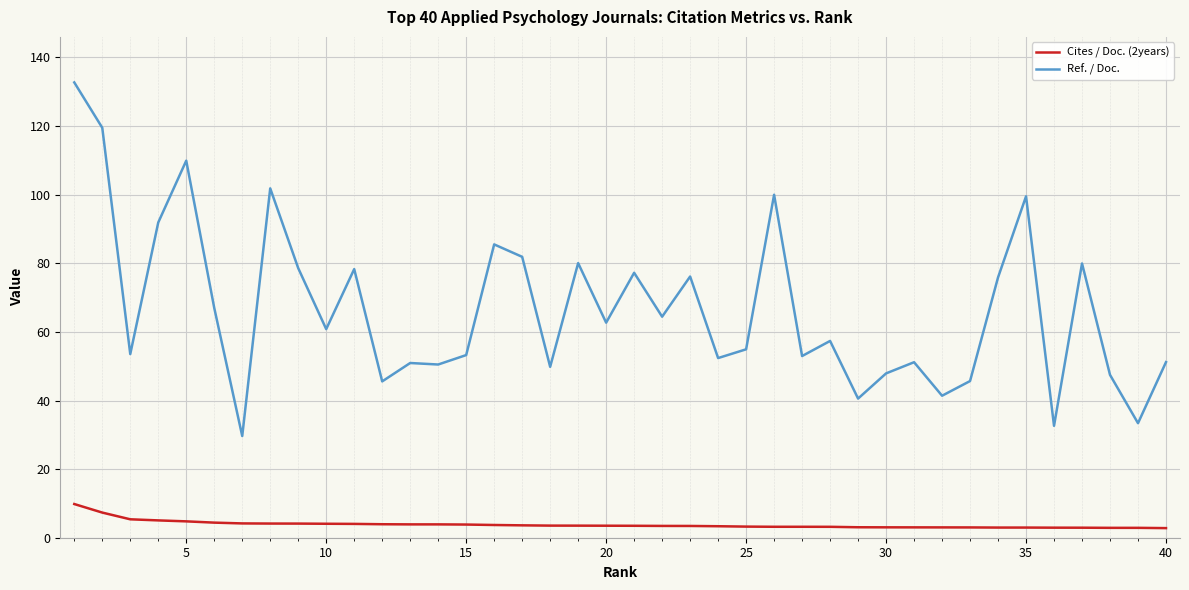

How many lines are shown in the chart?

2